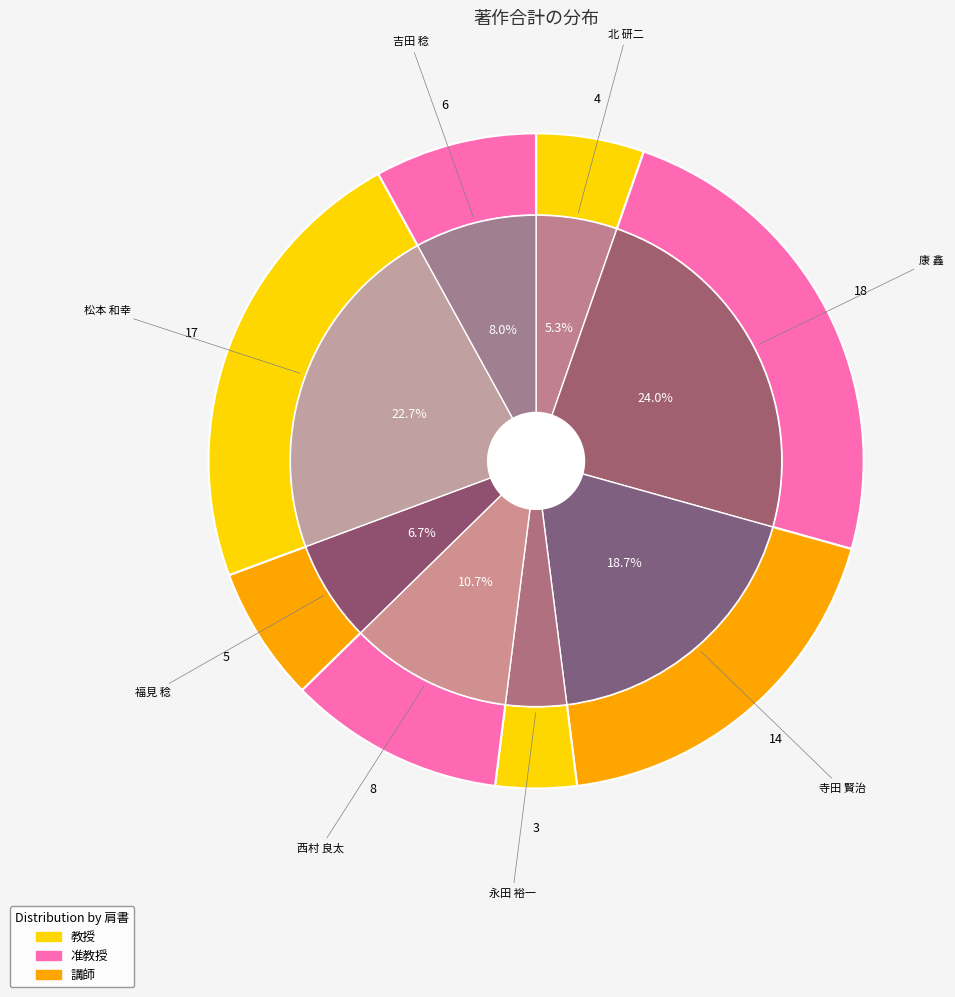

True or false: 松本 和幸 accounts for 23% of the total.

True